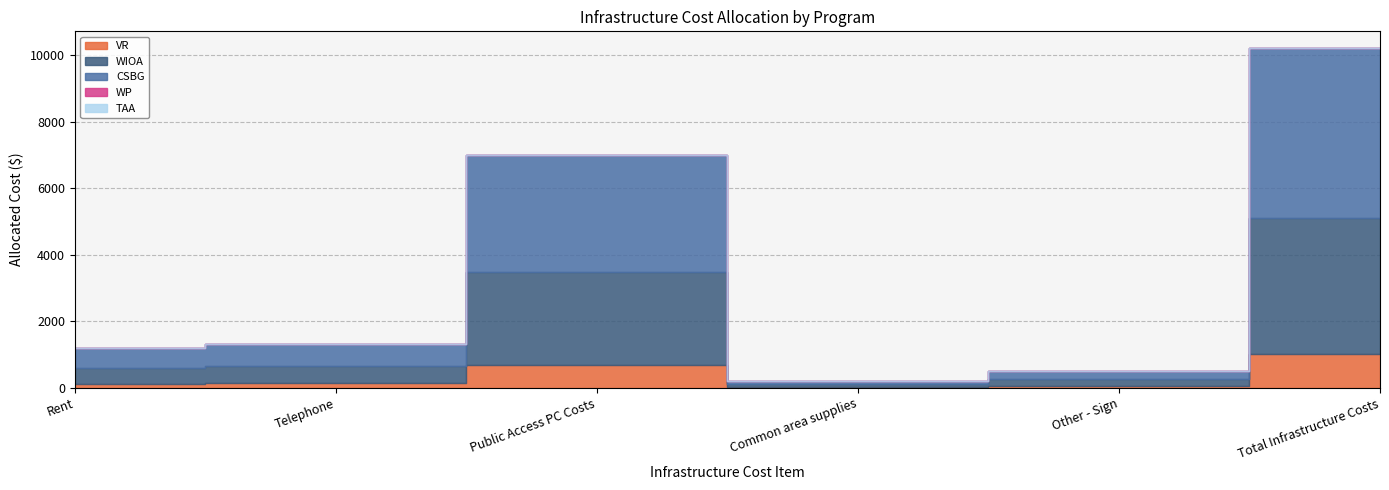

Does the chart display data point markers on the line(s)?

No